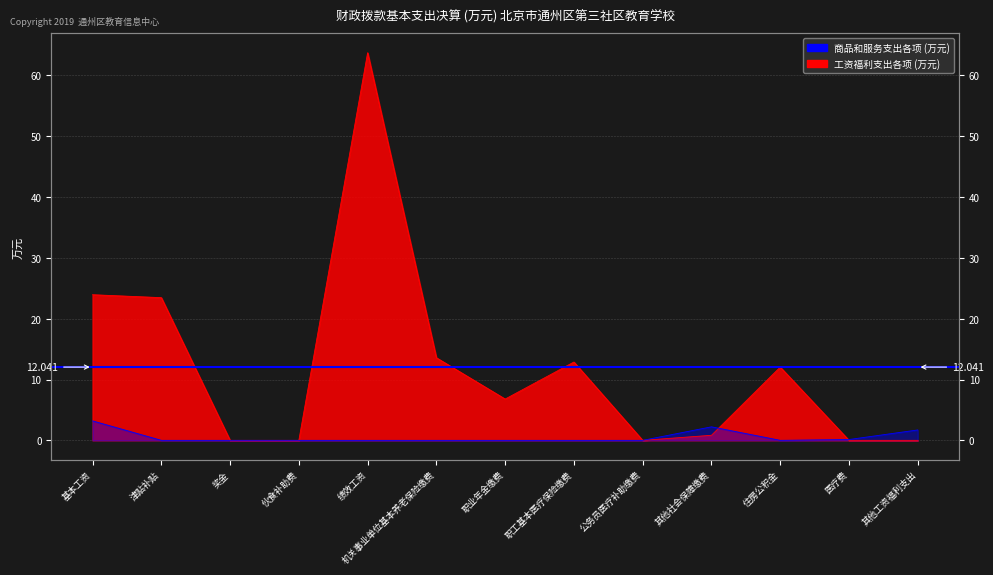

What are all the series names shown in the legend?

工资福利支出各项 (万元), 商品和服务支出各项 (万元)